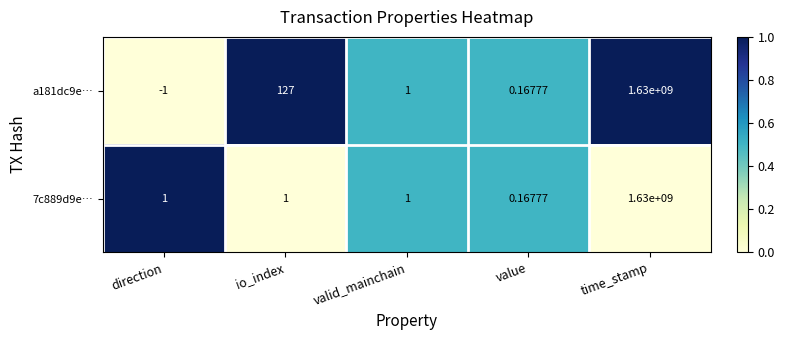

Rank the categories by a181dc9e… value from lowest to highest.

direction, value, valid_mainchain, io_index, time_stamp